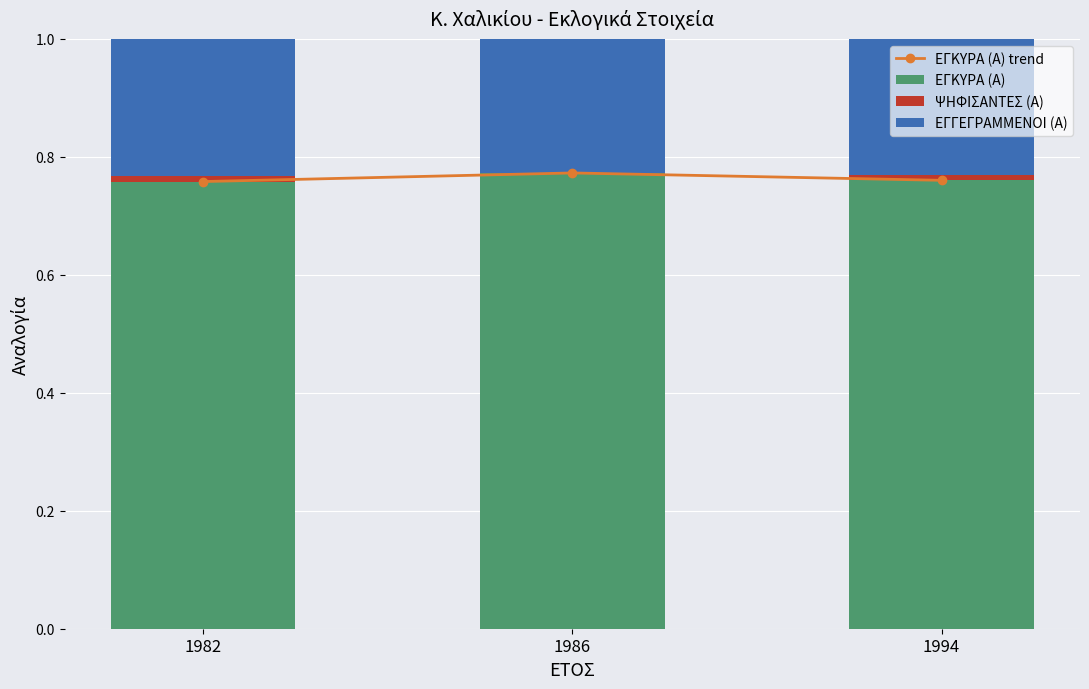

List the series in order of their peak value, highest first.

ΕΓΚΥΡΑ (Α) trend, ΕΓΚΥΡΑ (Α), ΕΓΓΕΓΡΑΜΜΕΝΟΙ (Α), ΨΗΦΙΣΑΝΤΕΣ (Α)